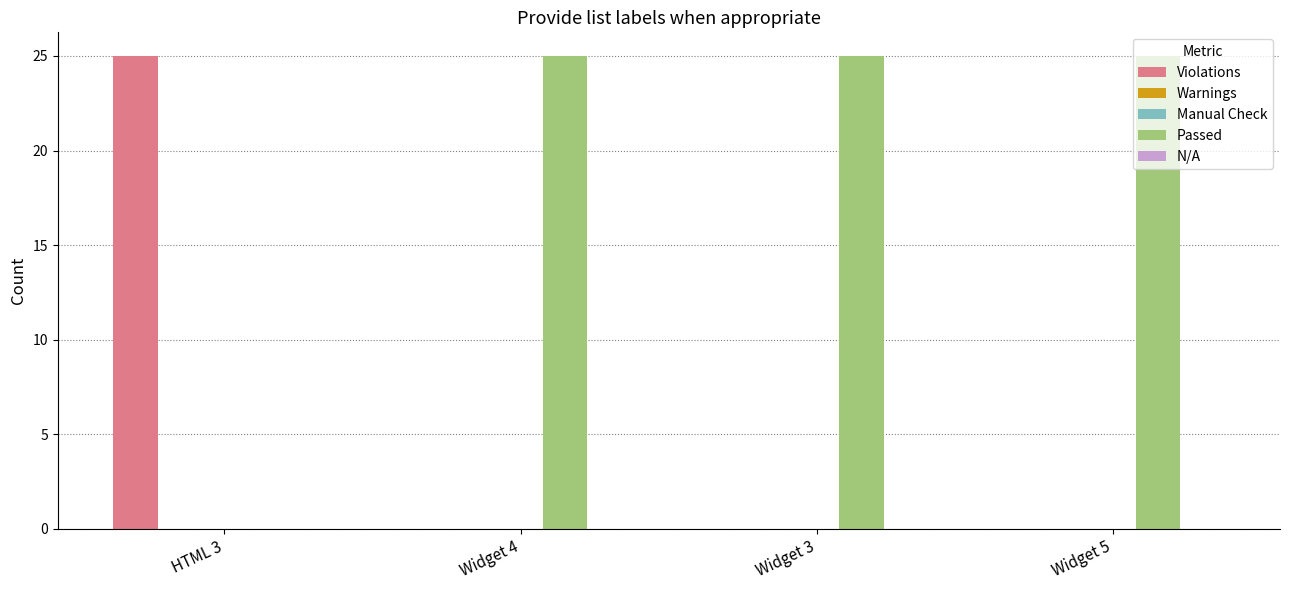

What is the difference between the second highest and minimum values in the Passed series?

25